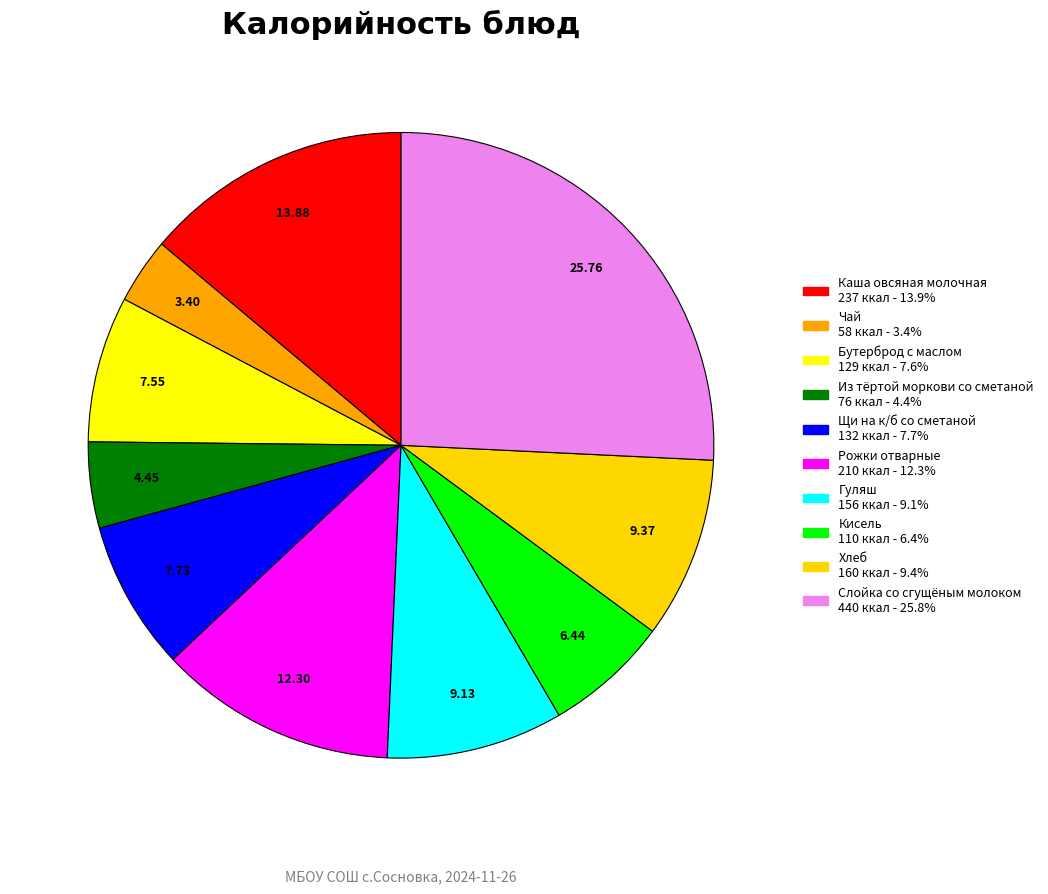

Does Чай represent more than half of the total?

No